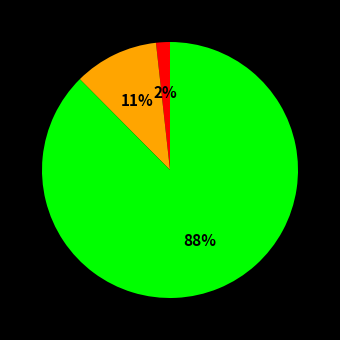

Is there a majority slice in this chart?

Yes